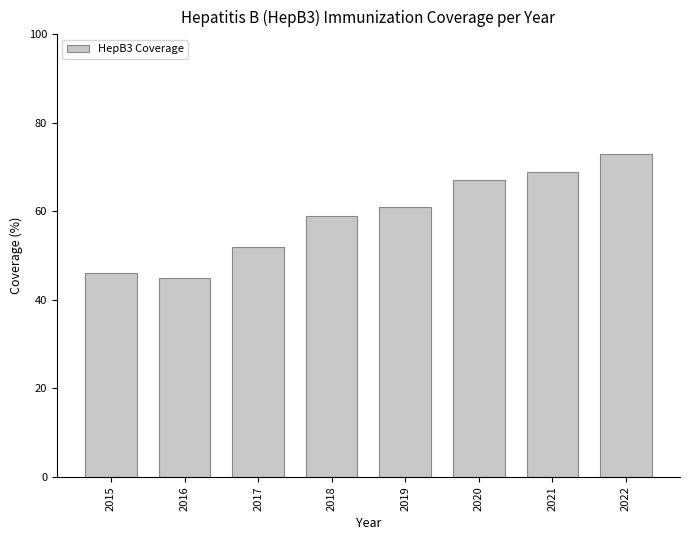

Is it true that the value at 2022 is 73?

True